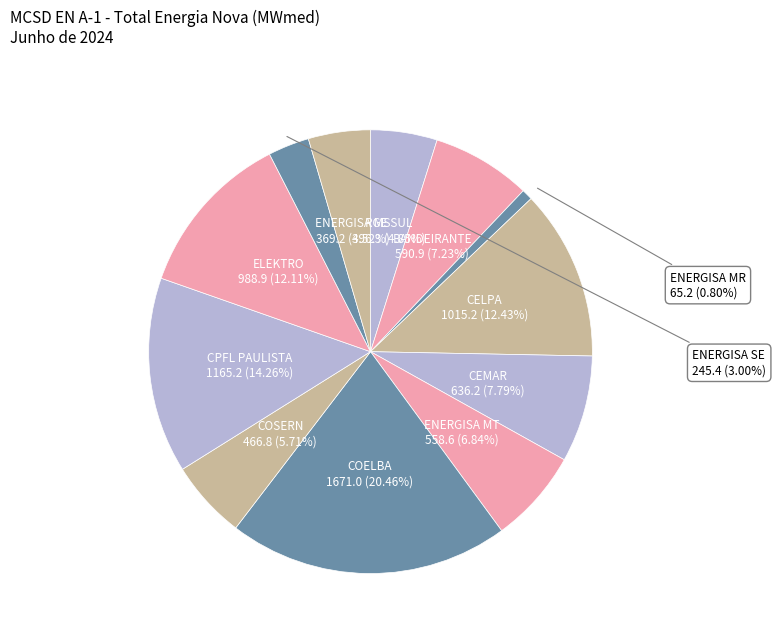

To the nearest percent, what is the difference between the ENERGISA MT and COSERN slice percentages?

1%